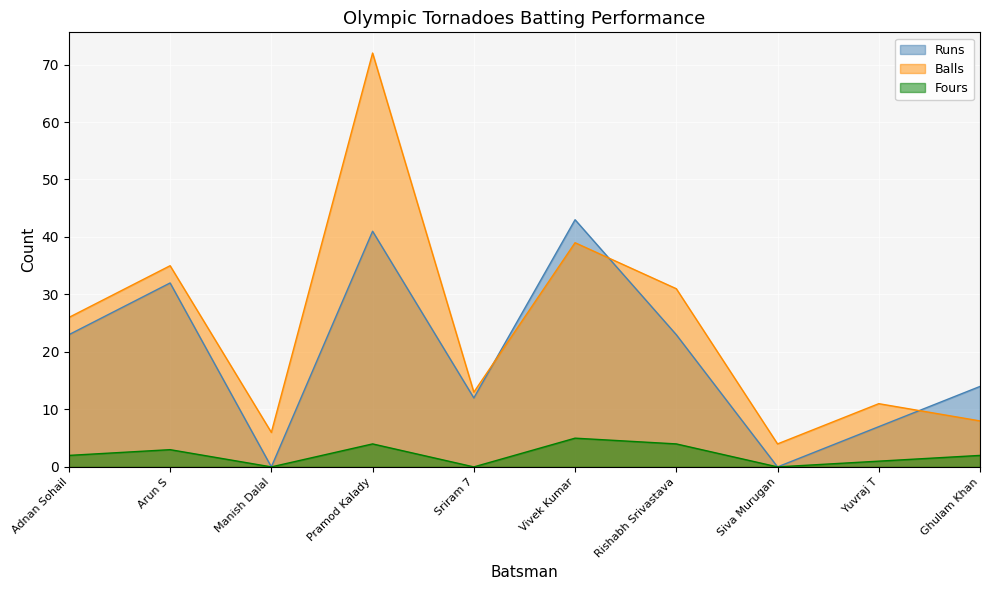

Reading left to right, what are all the values shown in this chart?

Runs: 23	32	0	41	12	43	23	0	7	14
Balls: 26	35	6	72	13	39	31	4	11	8
Fours: 2	3	0	4	0	5	4	0	1	2